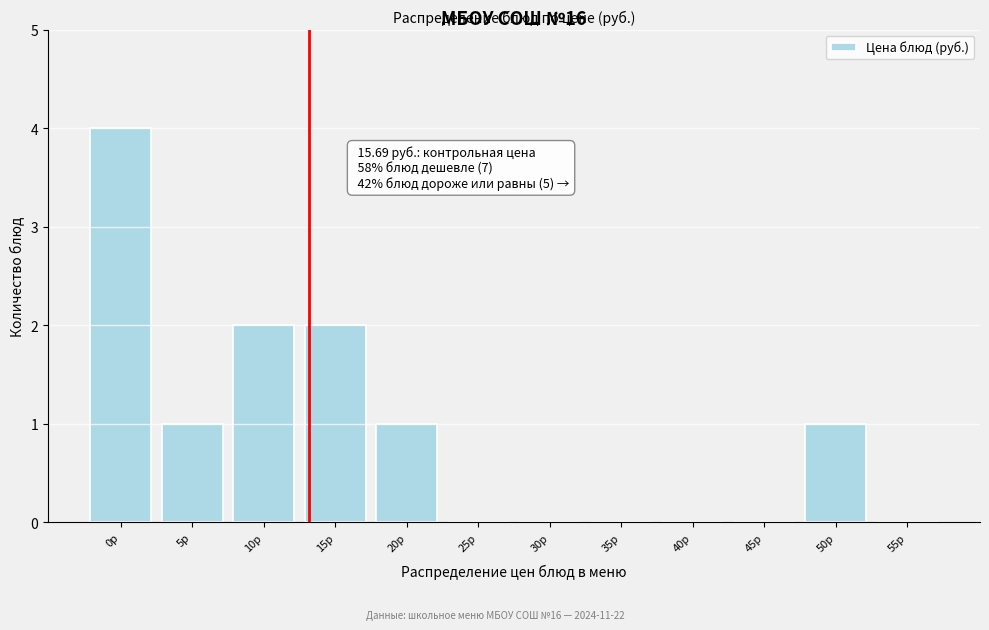

Reading right to left, transcribe all the data shown in this chart.

55р=0	50р=1	45р=0	40р=0	35р=0	30р=0	25р=0	20р=1	15р=2	10р=2	5р=1	0р=4